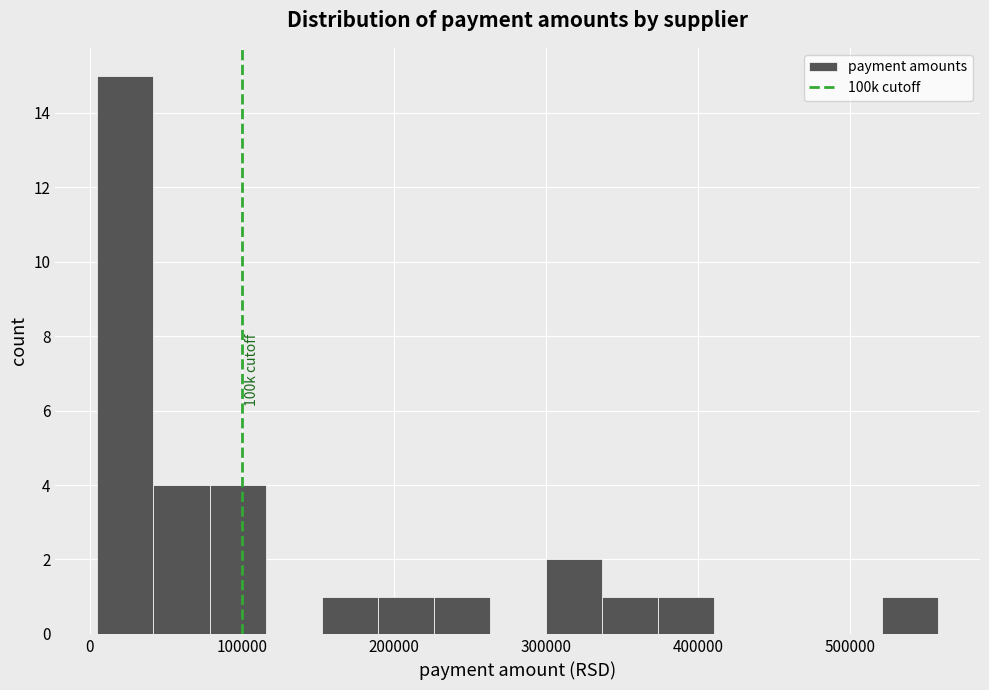

Read against the x-axis, roughly where is the centre of the tallest bar?

20000